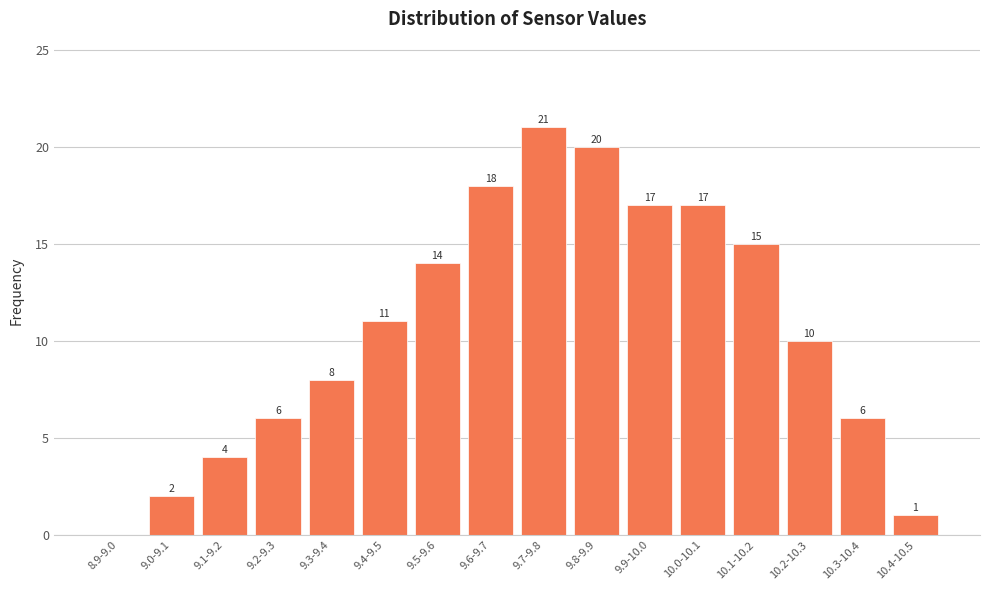

Reading left to right, transcribe all the data shown in this chart.

8.9-9.0=0	9.0-9.1=2	9.1-9.2=4	9.2-9.3=6	9.3-9.4=8	9.4-9.5=11	9.5-9.6=14	9.6-9.7=18	9.7-9.8=21	9.8-9.9=20	9.9-10.0=17	10.0-10.1=17	10.1-10.2=15	10.2-10.3=10	10.3-10.4=6	10.4-10.5=1